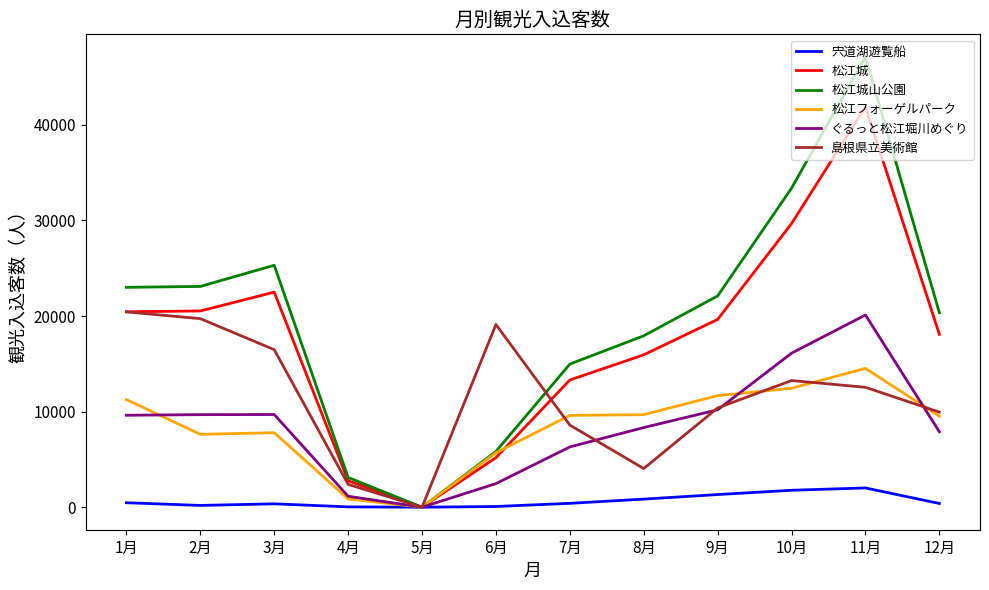

Which series changed the most between 3月 and 7月?

松江城山公園